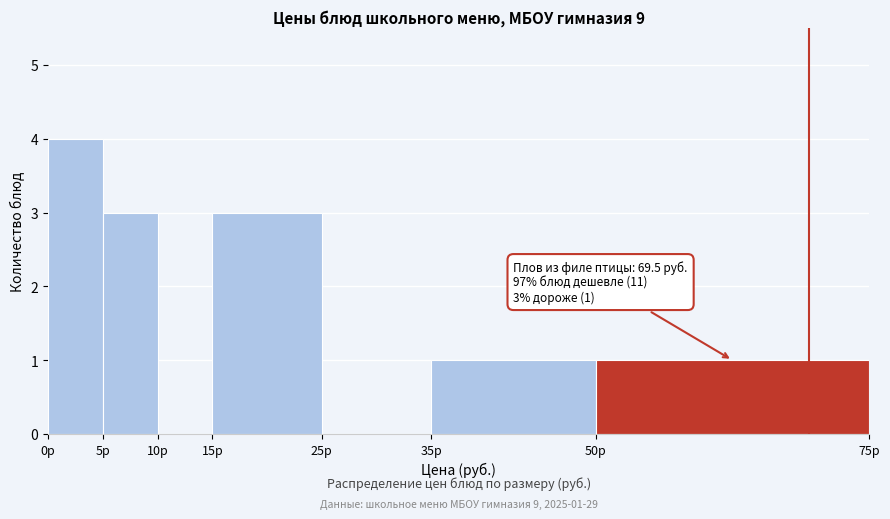

Over which range of the x-axis is the bar tallest?

0 to 5